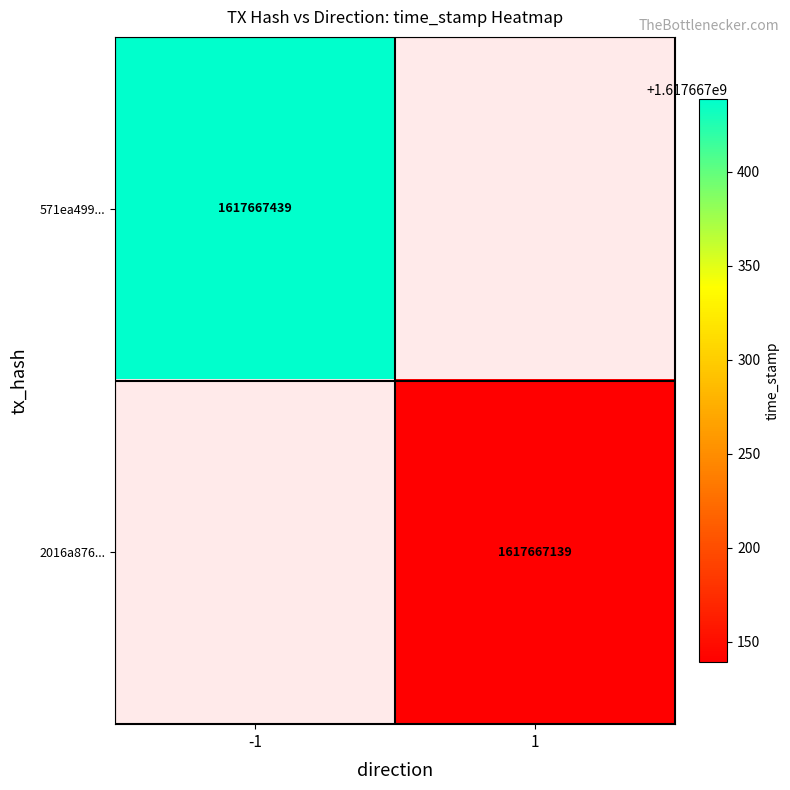

Reading left to right, extract all data points from this chart.

571ea499939aadbb7fb838b568525d835df0e2a: -1	1617667439
2016a876ed900e9c38ebd04b3b29688aa9d9218: 1	1617667139